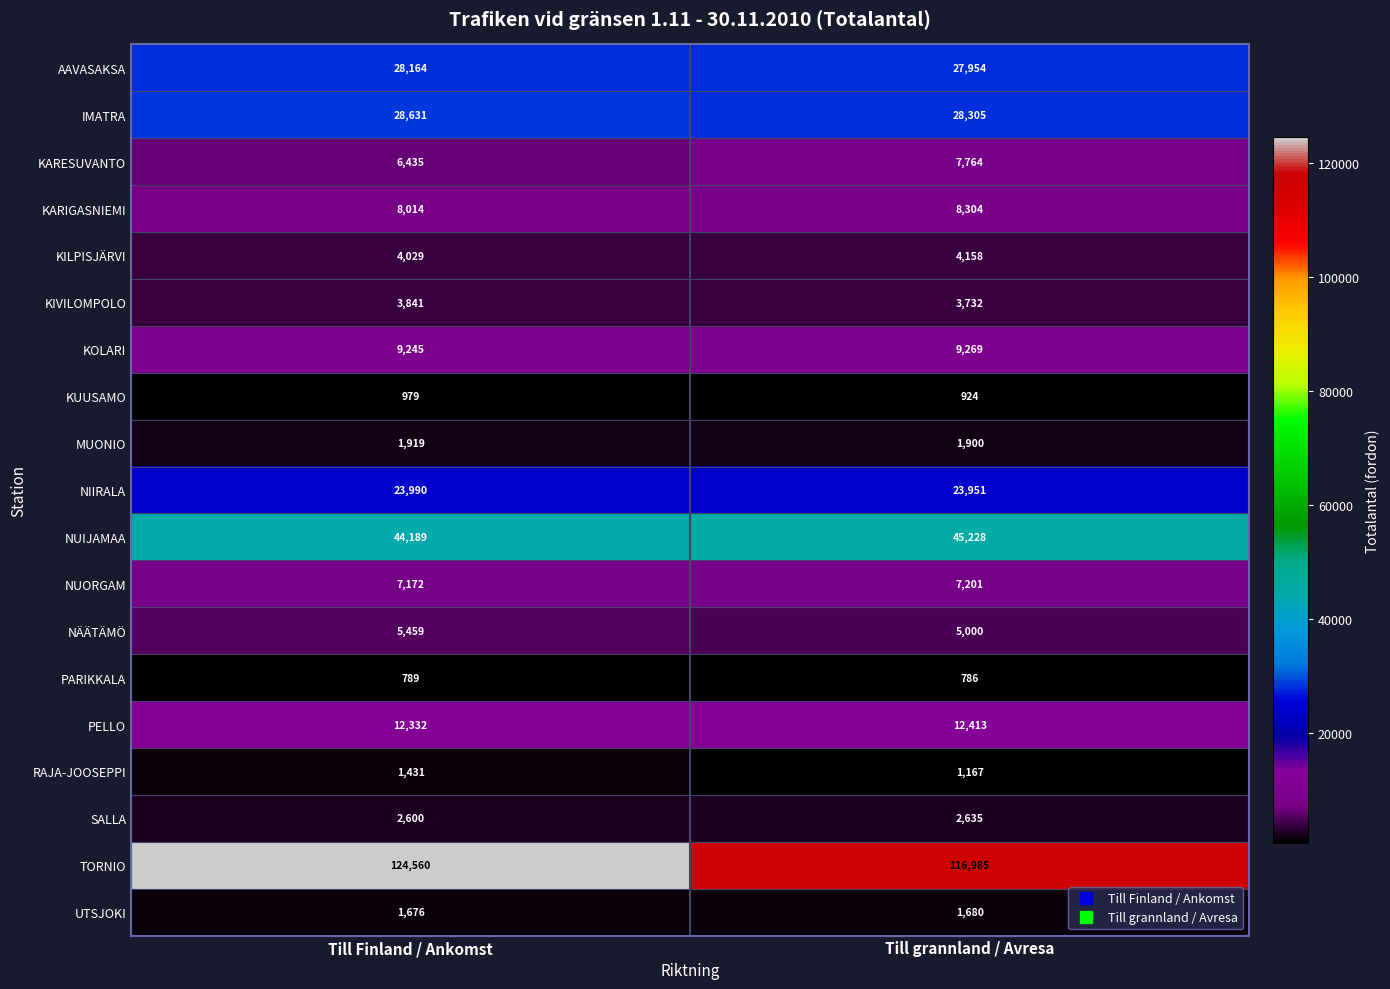

What is the maximum value shown in the chart?

124560